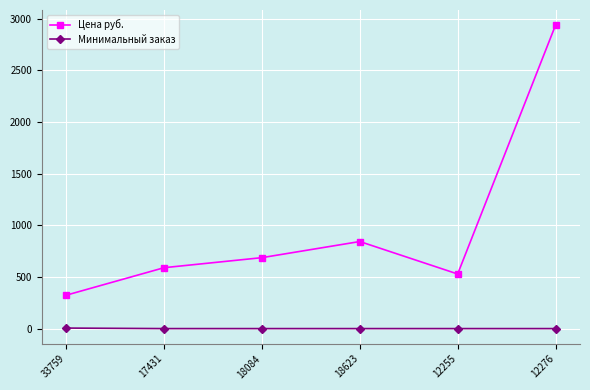

In Цена руб., how many points are lower than both neighbors (excluding endpoints)?

1